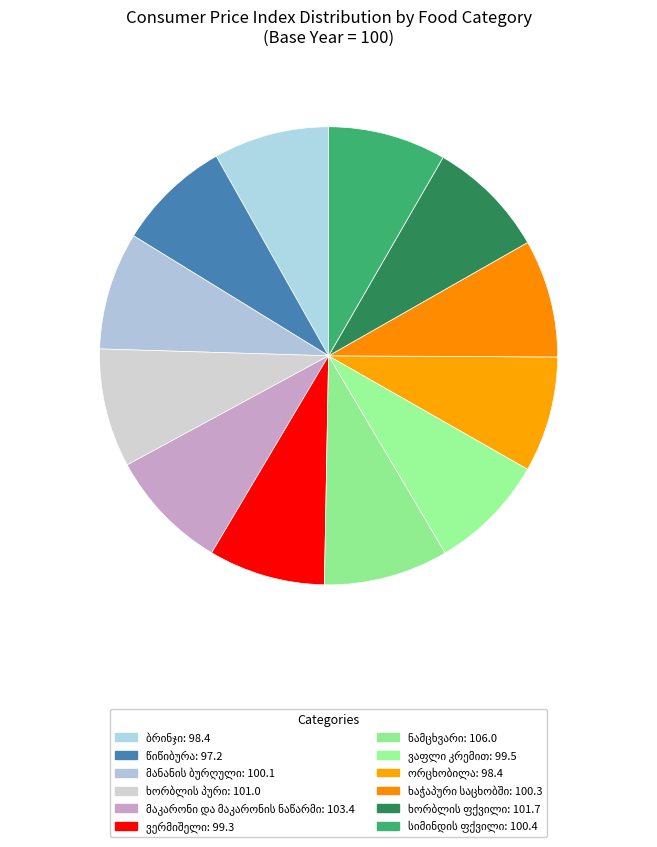

How many segments does this pie chart have?

12